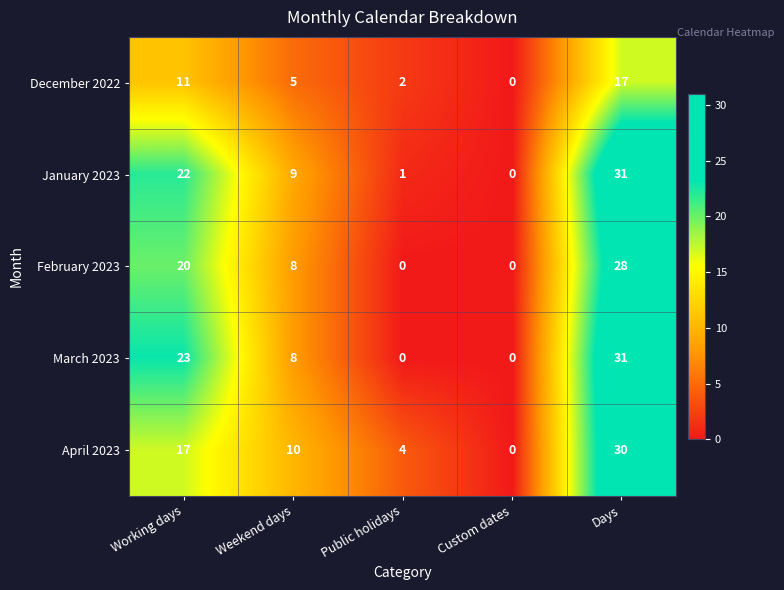

How many values in January 2023 are above zero?

4